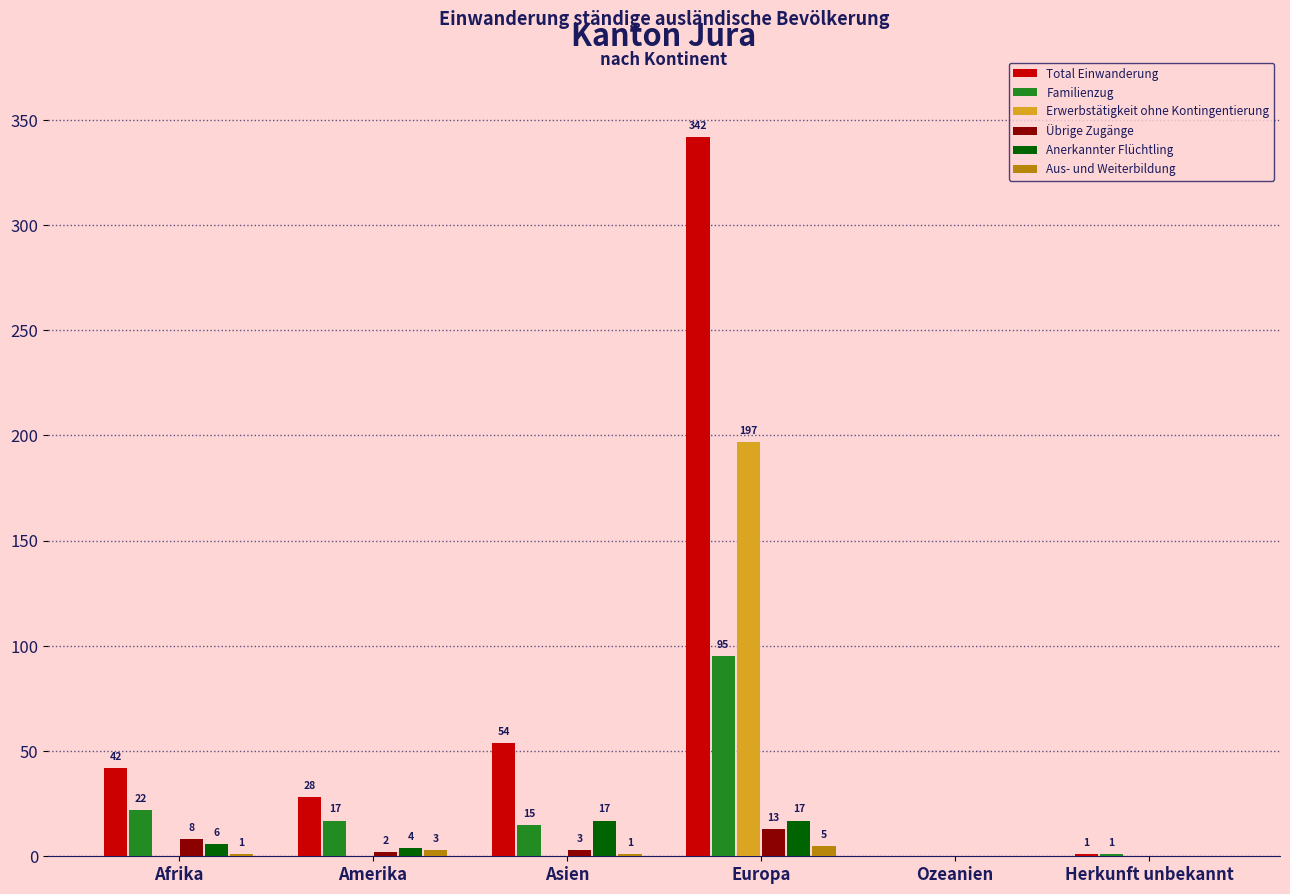

Which series changed the most between Europa and Ozeanien?

Total Einwanderung